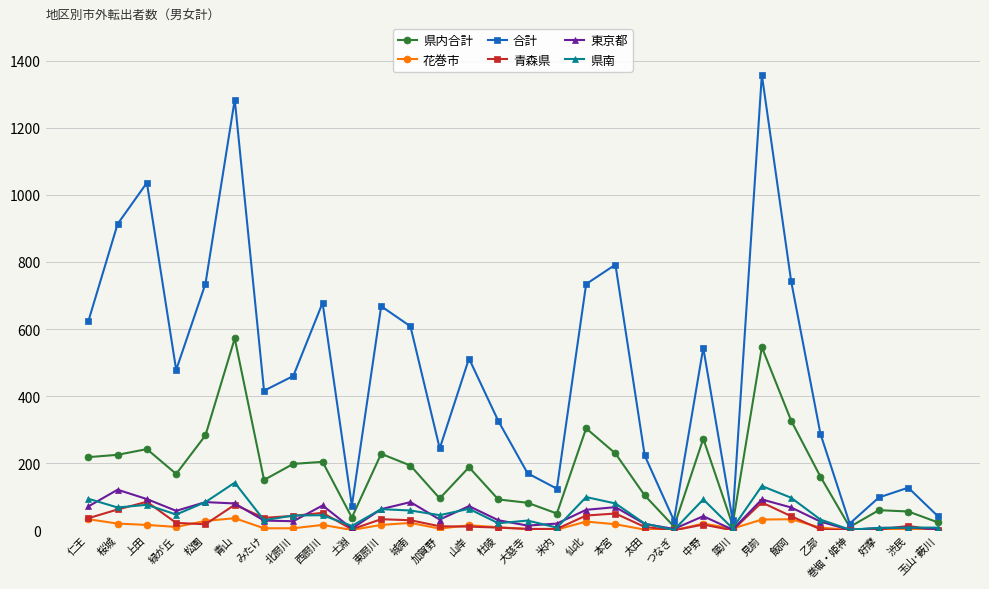

Is it true that 県内合計 equals 273 at 中野?

True